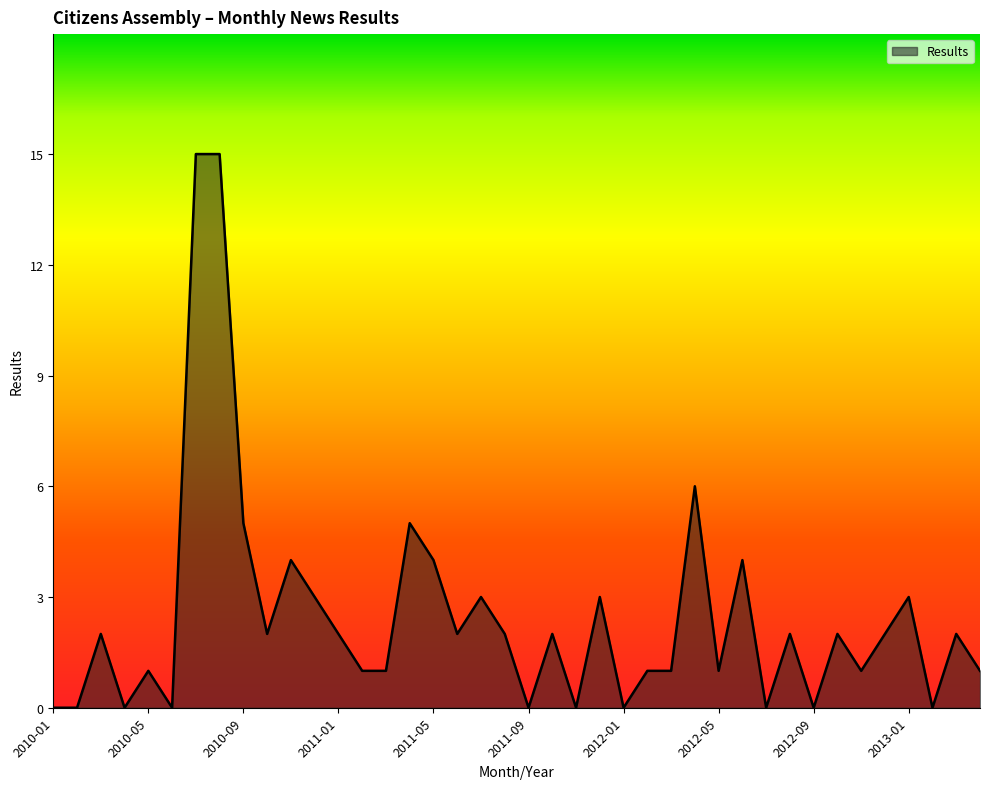

What is the maximum value shown in the chart?

15